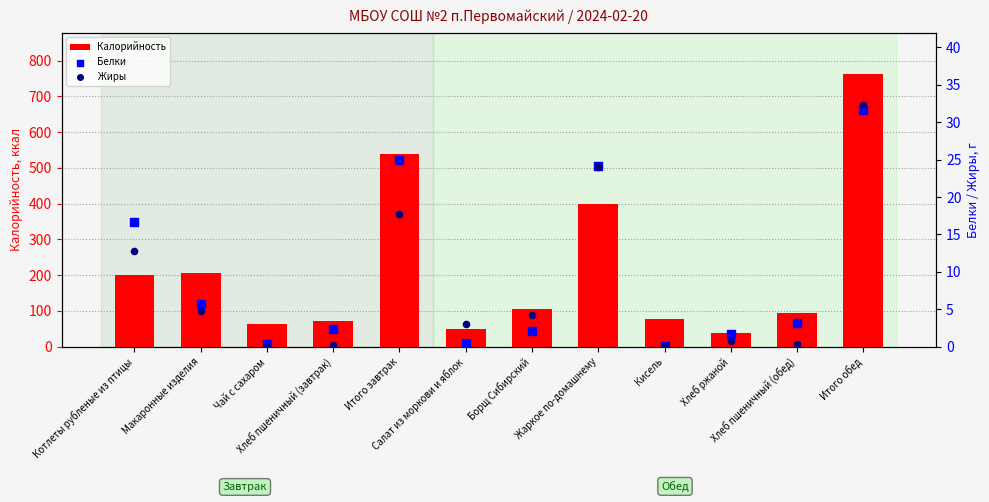

What are all the series names shown in the legend?

Калорийность, Белки, Жиры